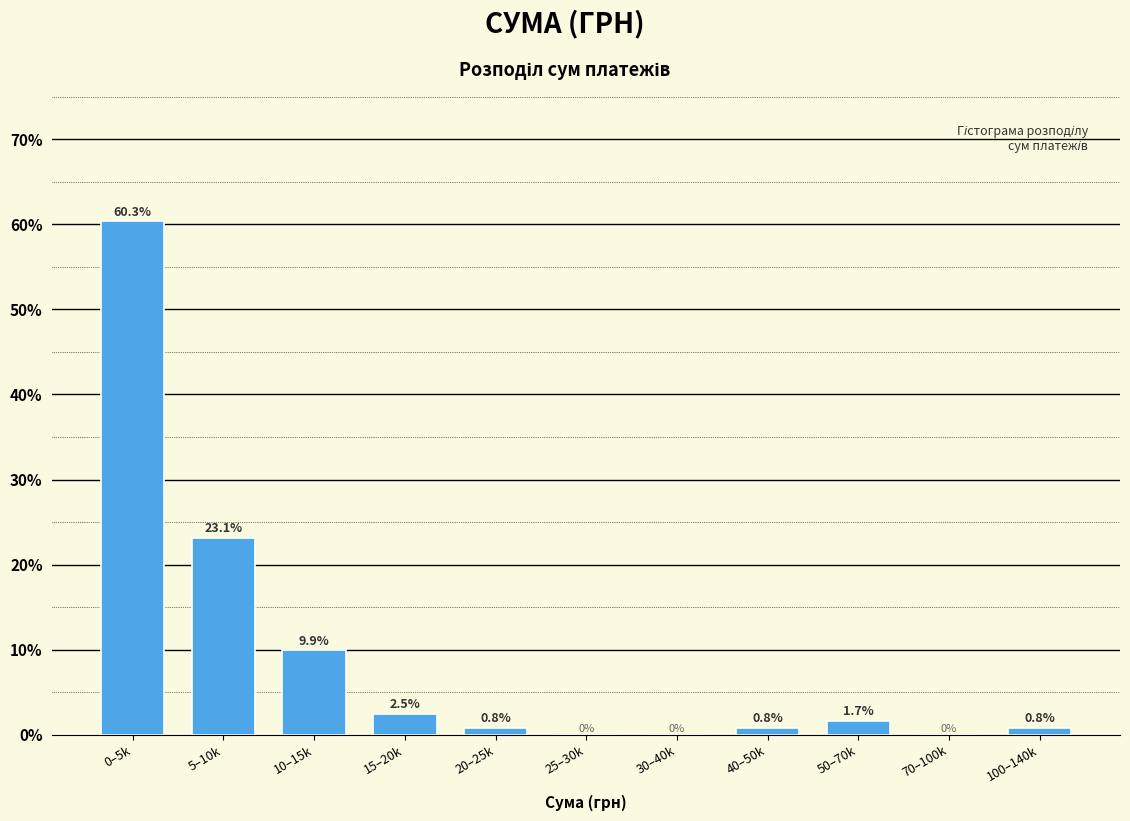

Reading left to right, transcribe all the data shown in this chart.

0–5k=60.3	5–10k=23.1	10–15k=9.9	15–20k=2.5	20–25k=0.8	25–30k=0.0	30–40k=0.0	40–50k=0.8	50–70k=1.7	70–100k=0.0	100–140k=0.8